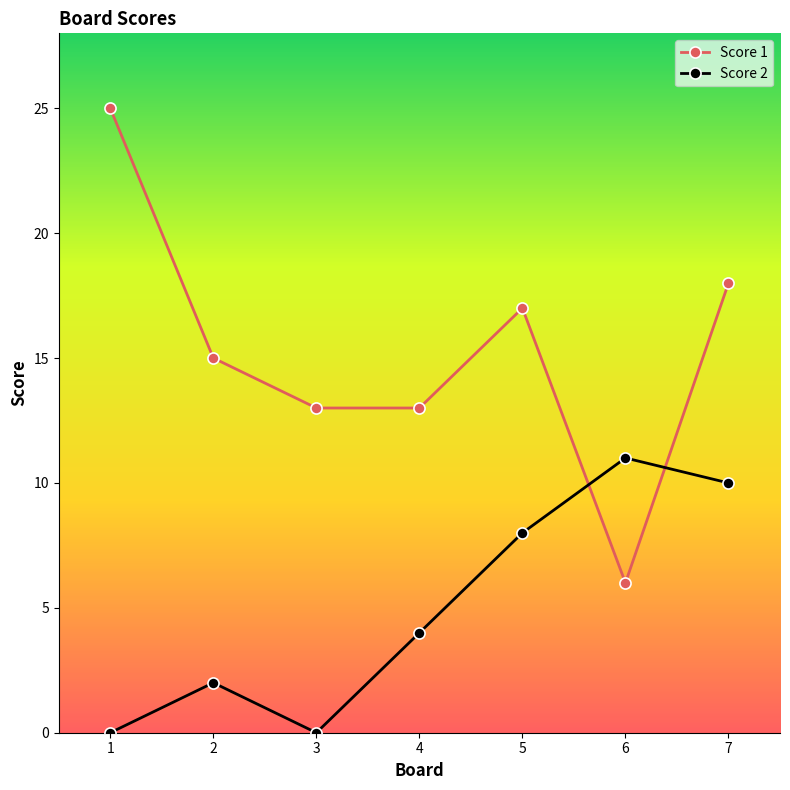

Reading left to right, list all the values displayed in this chart.

Score 1: 25	15	13	13	17	6	18
Score 2: 0	2	0	4	8	11	10